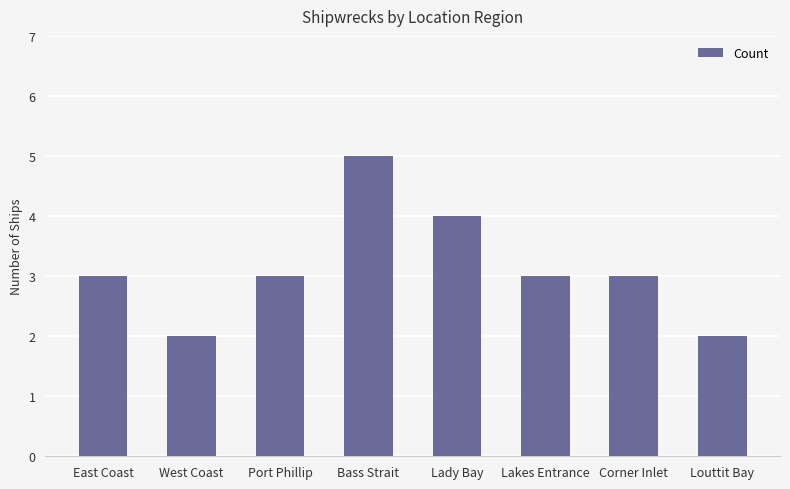

The chart shows a value of 5 at Bass Strait. True or false?

True